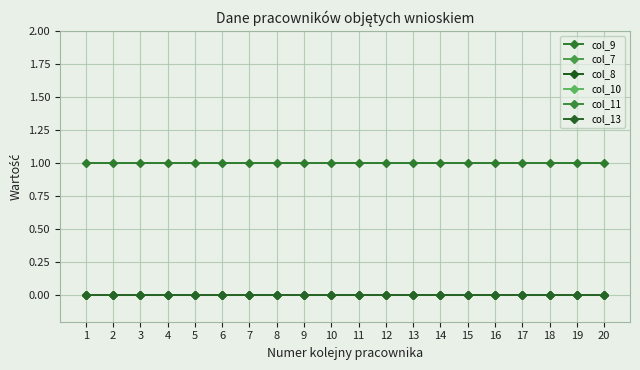

True or false: col_11 has more than 0 points higher than both neighbors.

False